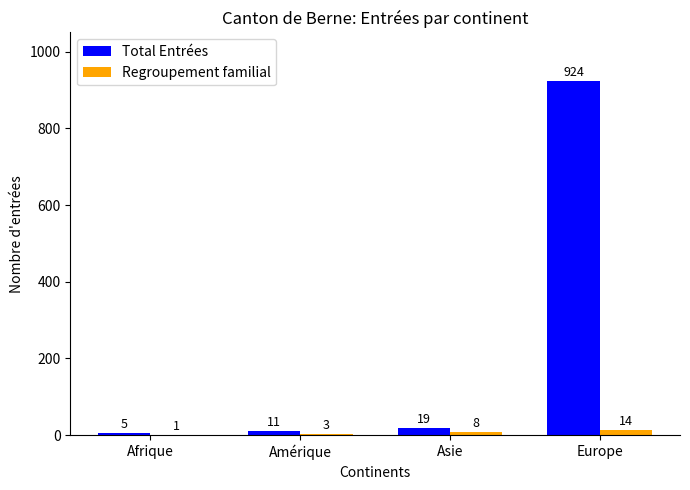

Between Afrique and Asie, which series saw the biggest shift?

Total Entrées